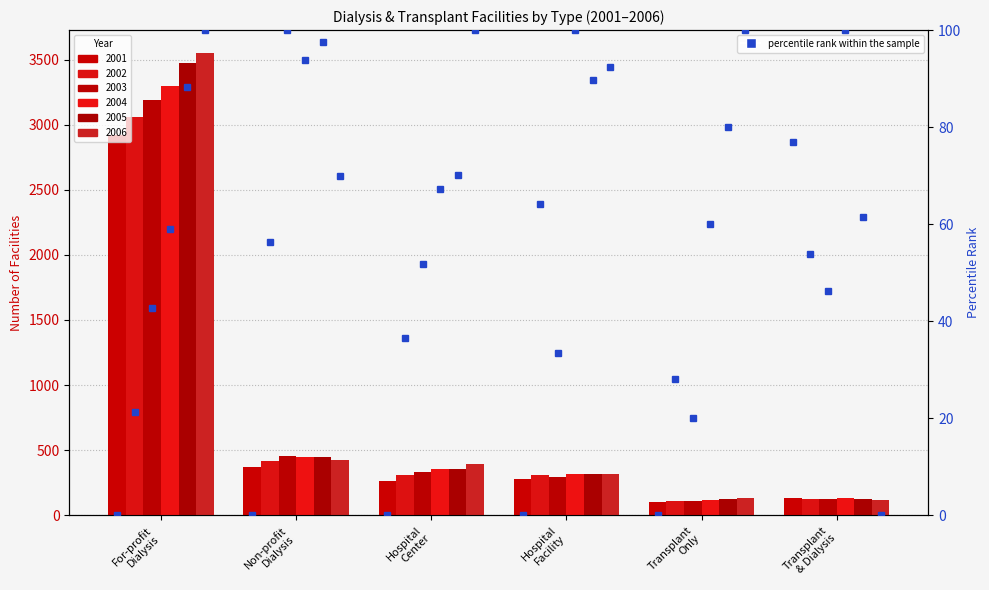

What is the label of the 3rd bar from the left?

Hospital Center